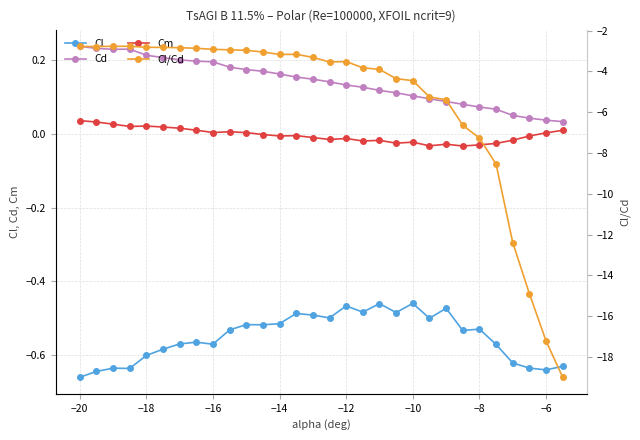

Does the chart have visible grid lines?

Yes